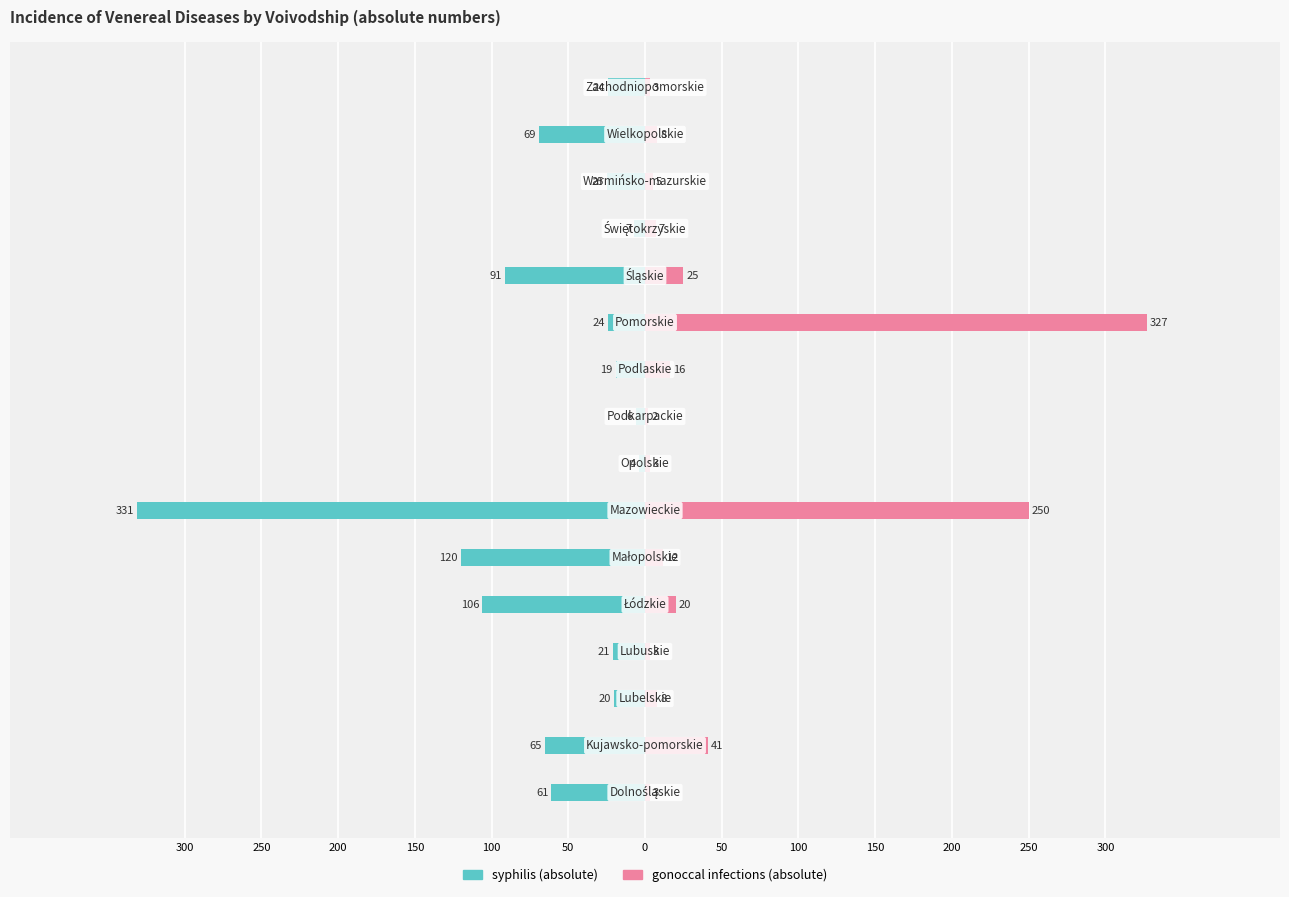

Rank the series at 200 from lowest to highest value.

syphilis (absolute), gonoccal infections (absolute)